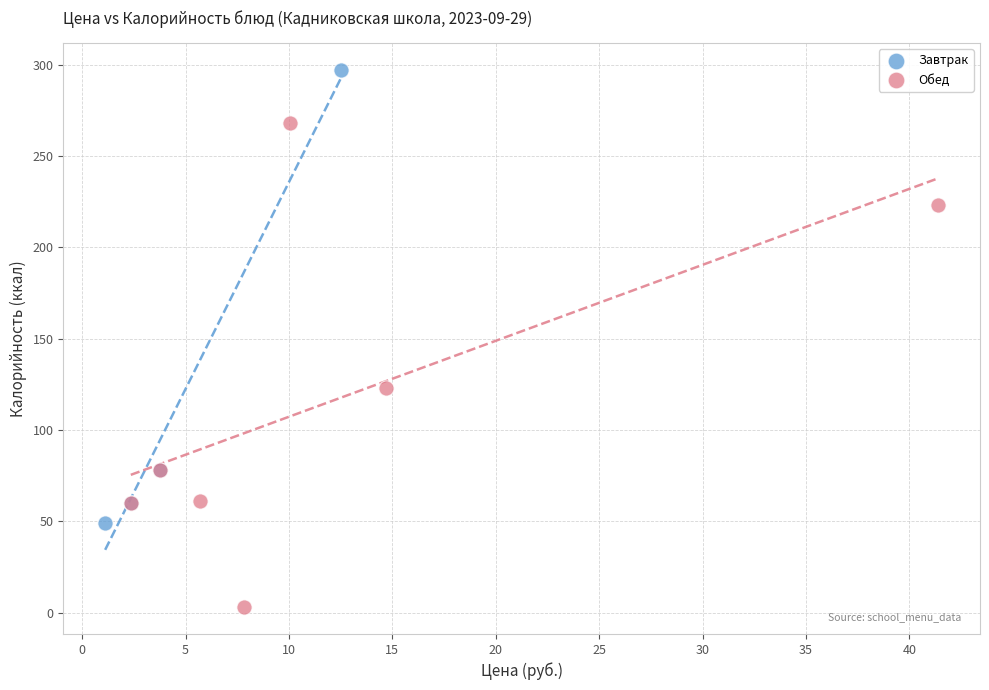

Which series contains the highest Y value?

Завтрак